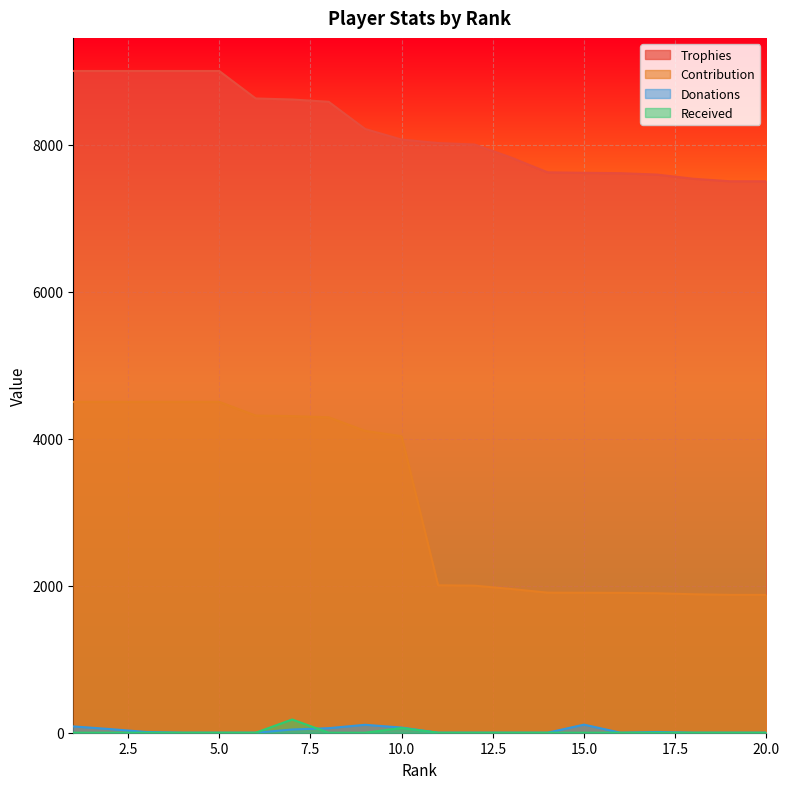

Where does the Trophies series first go above 8067?

1